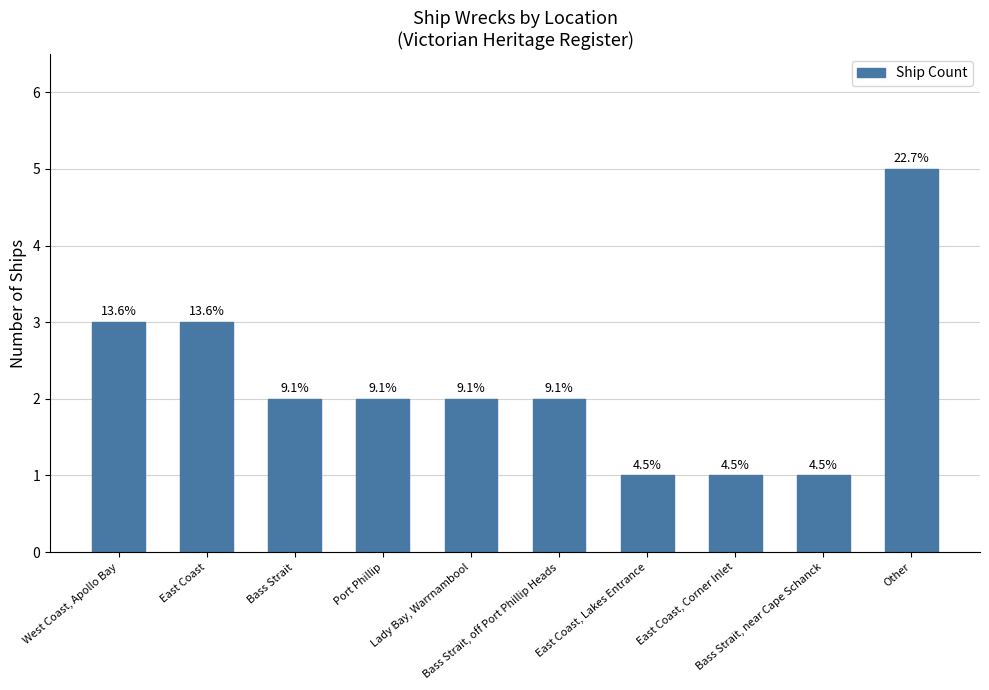

What is the change in value from Port Phillip to East Coast, Corner Inlet?

-1